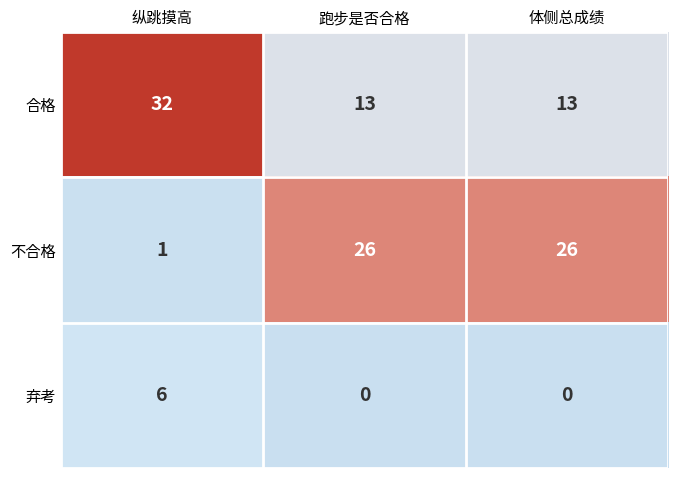

List the series in order of their peak value, lowest first.

弃考, 不合格, 合格